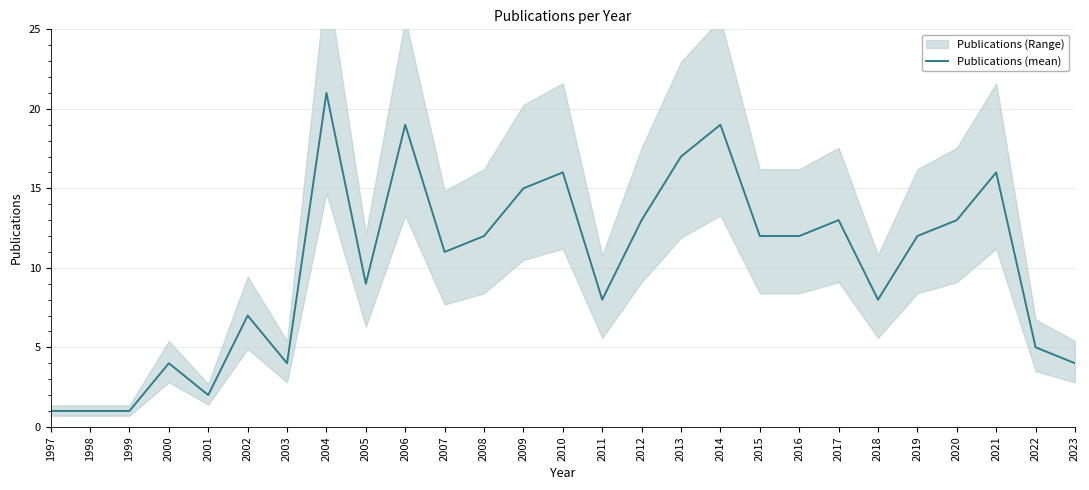

At which label does the data first exceed 12?

2004